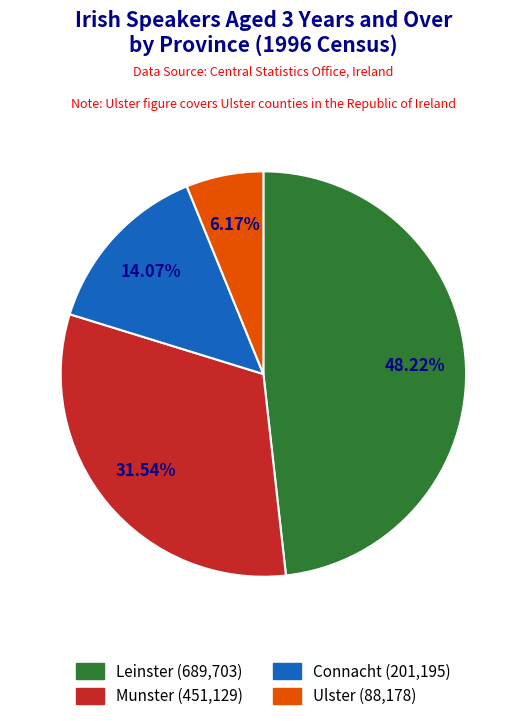

Count the number of slices in the pie.

4